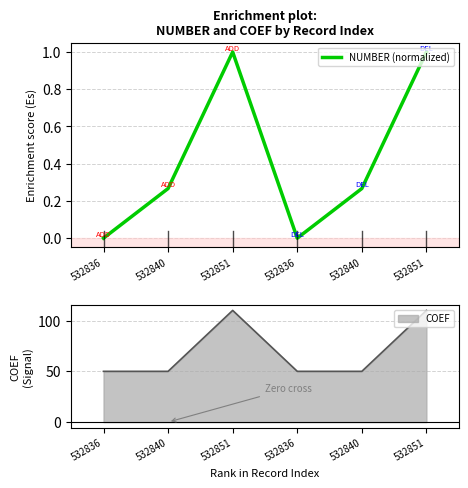

What is the average value?

0.4